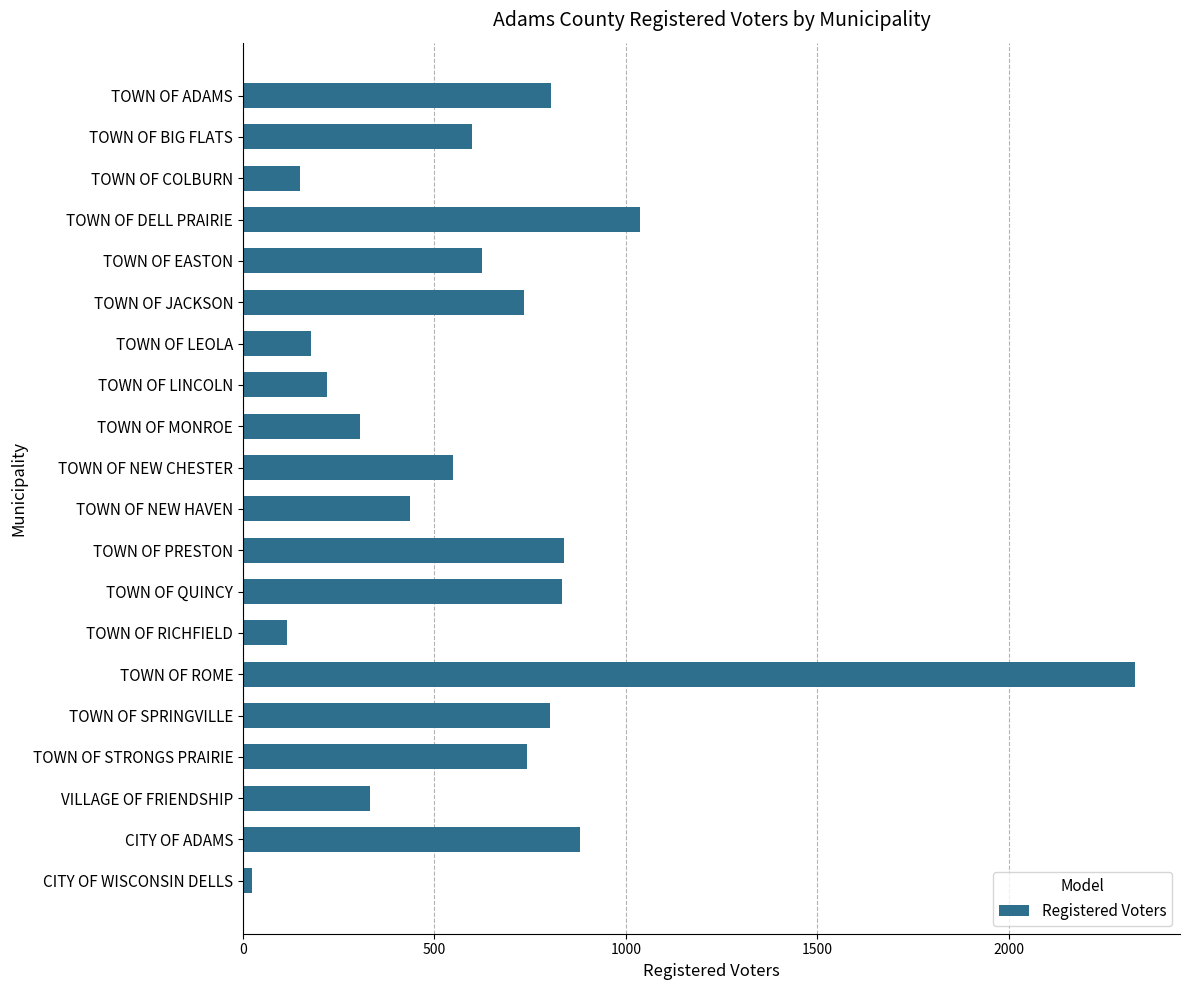

Which category has the highest value across all series?

TOWN OF ROME